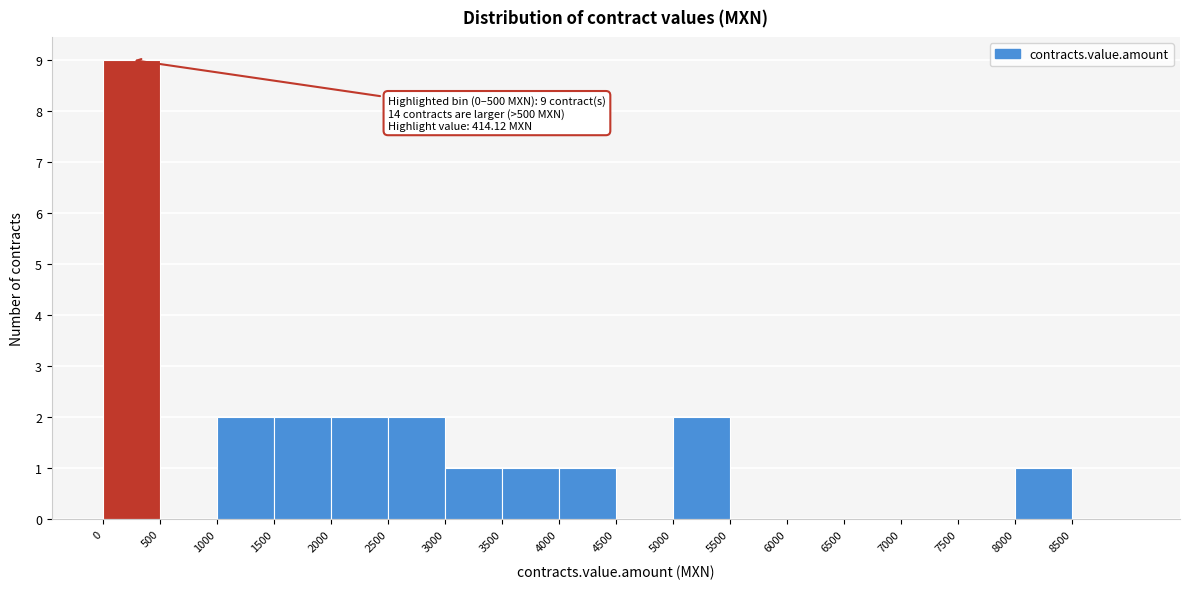

Which range on the x-axis has the tallest bar?

0 to 500